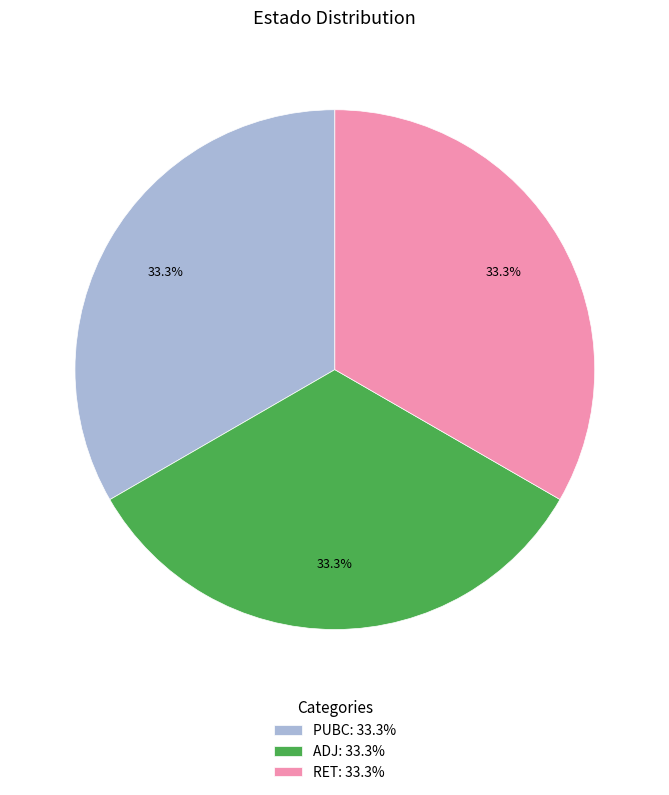

Do RET and PUBC together represent more than half of the pie?

Yes